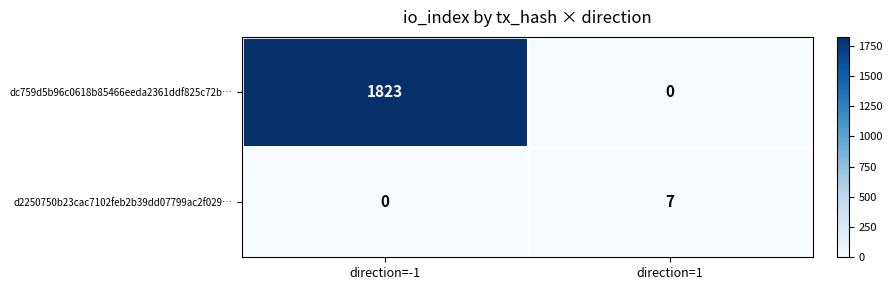

List the series in order of their peak value, highest first.

dc759d5b96c0618b85466eeda2361ddf825c72b…, d2250750b23cac7102feb2b39dd07799ac2f029…